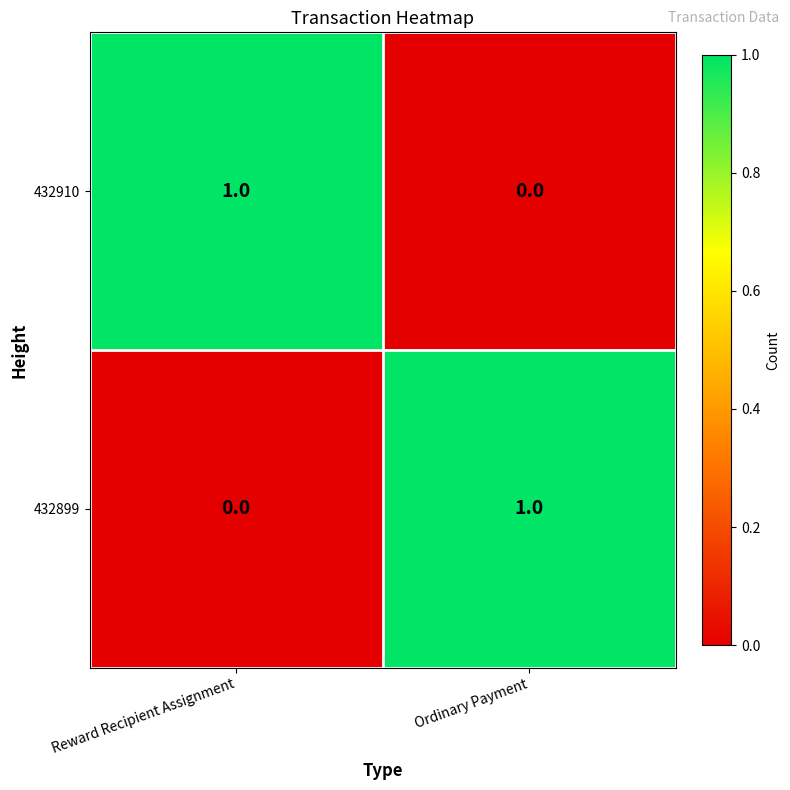

Reading left to right, list all the values displayed in this chart.

432910: Reward Recipient Assignment=1	Ordinary Payment=0
432899: Reward Recipient Assignment=0	Ordinary Payment=1